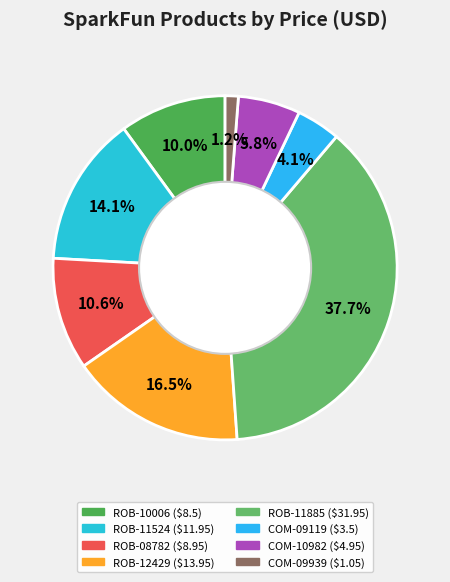

How many slices are in this pie chart?

8